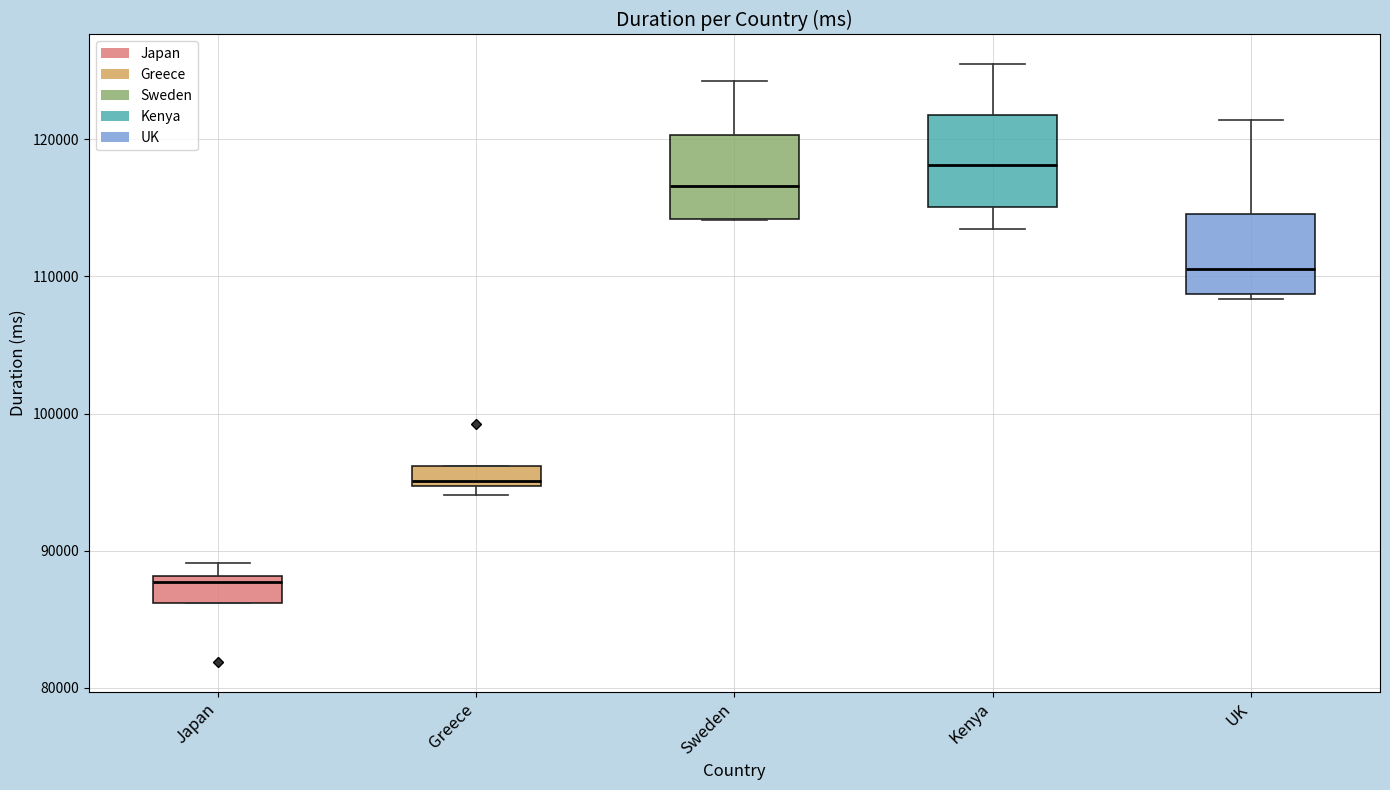

Which box's median line is the lowest?

Japan